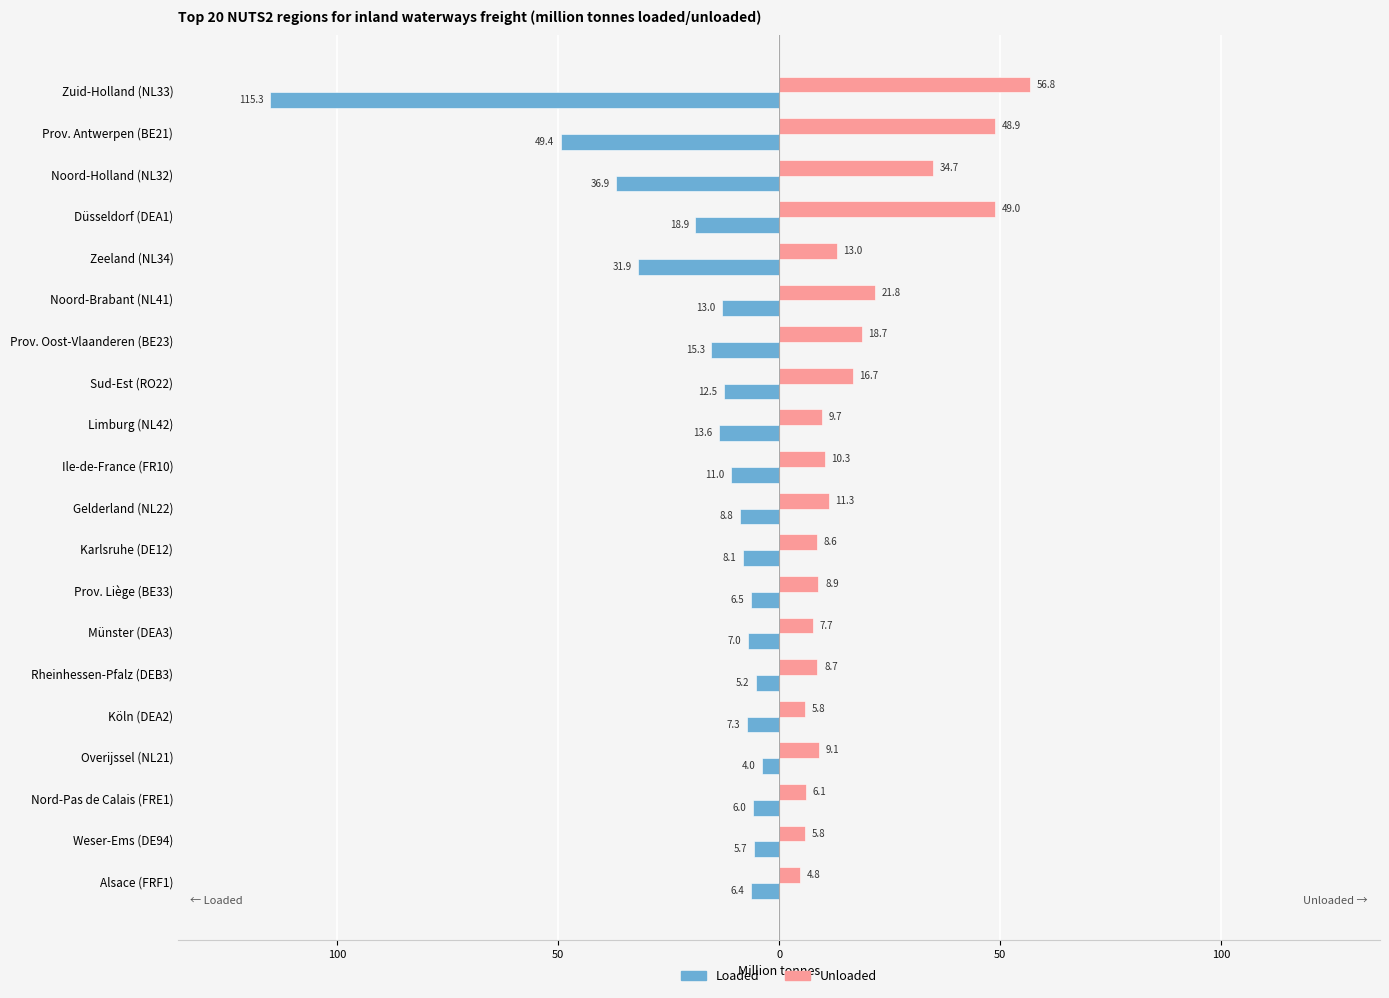

Reading left to right, what are all the values shown in this chart?

Loaded: -115.3	-49.4	-36.9	-18.9	-31.9	-13.0	-15.3	-12.5	-13.6	-11.0	-8.8	-8.1	-6.5	-7.0	-5.2	-7.3	-4.0	-6.0	-5.7	-6.4
Unloaded: 56.8	48.9	34.7	49.0	13.0	21.8	18.7	16.7	9.7	10.3	11.3	8.6	8.9	7.7	8.7	5.8	9.1	6.1	5.8	4.8